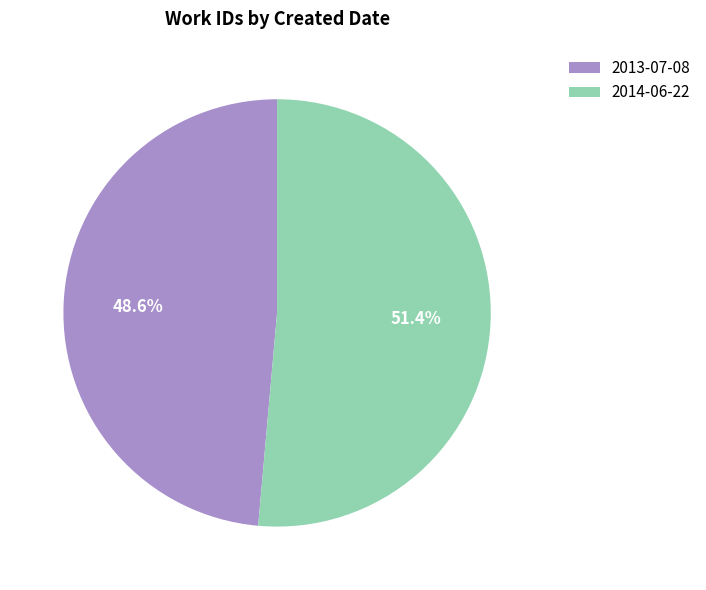

Combined, what portion of the pie is 2014-06-22 and 2013-07-08?

100.0%